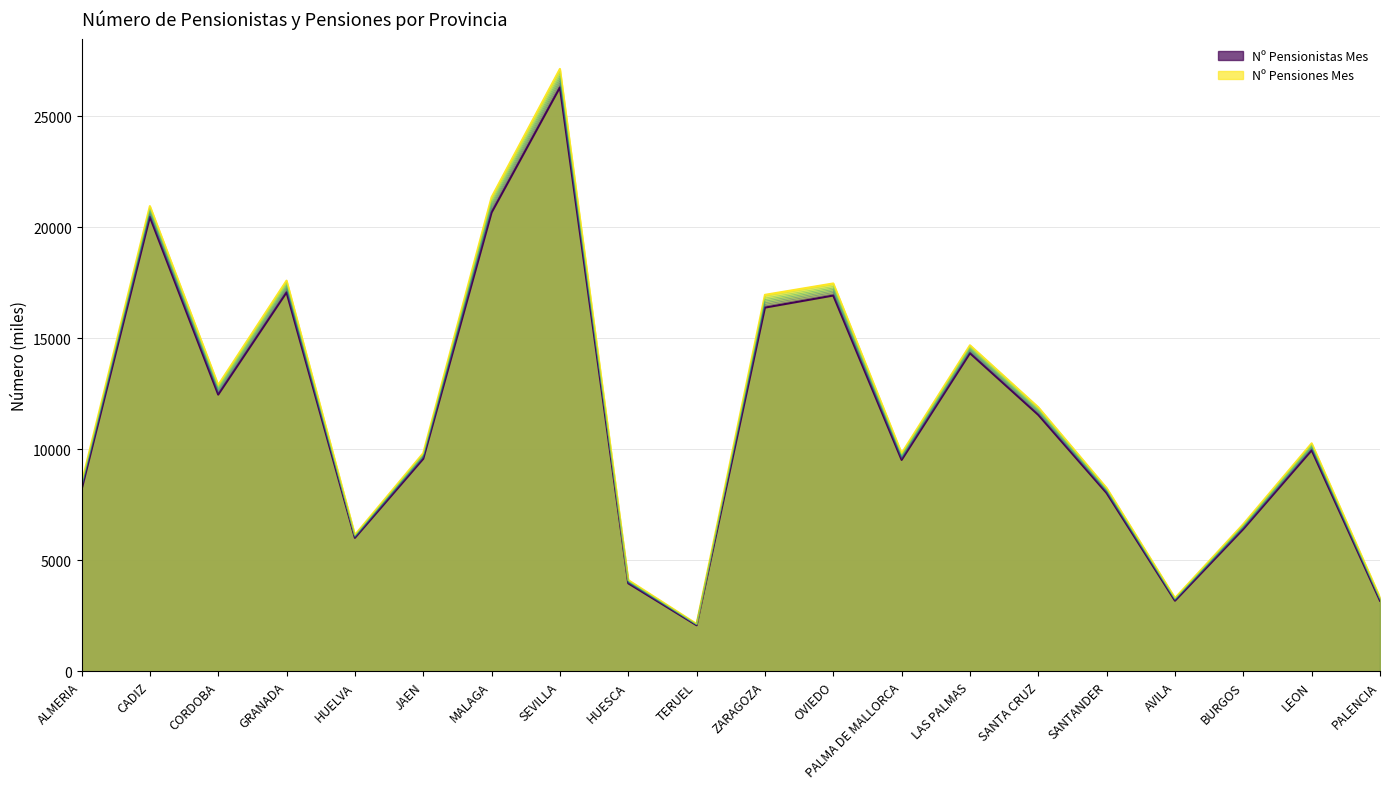

Where is Nº Pensiones Mes nearest to the value 14638?

LAS PALMAS